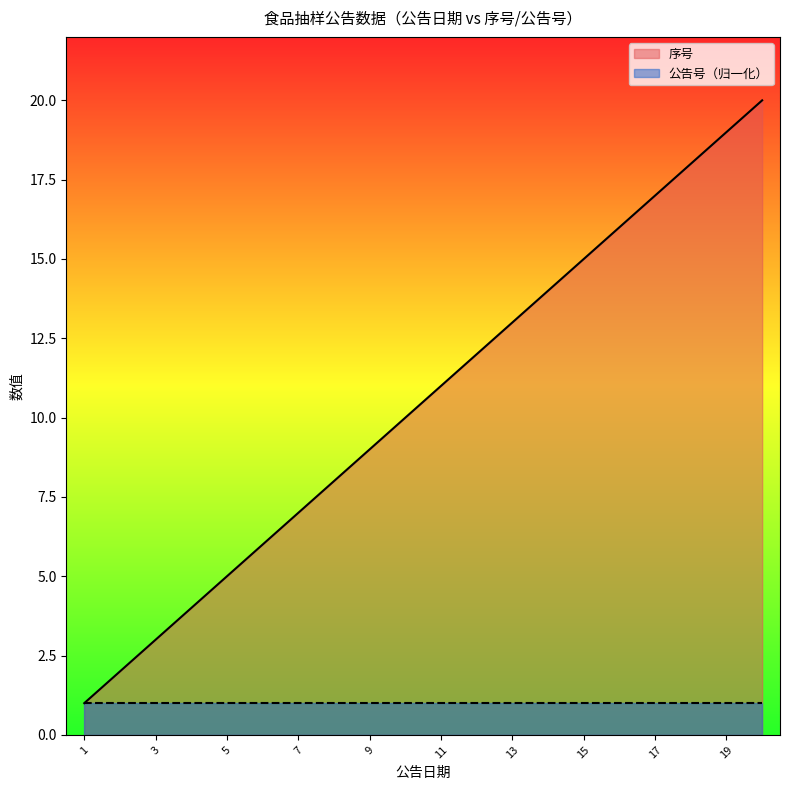

The value at 2019.09.16 is 5. True or false?

False